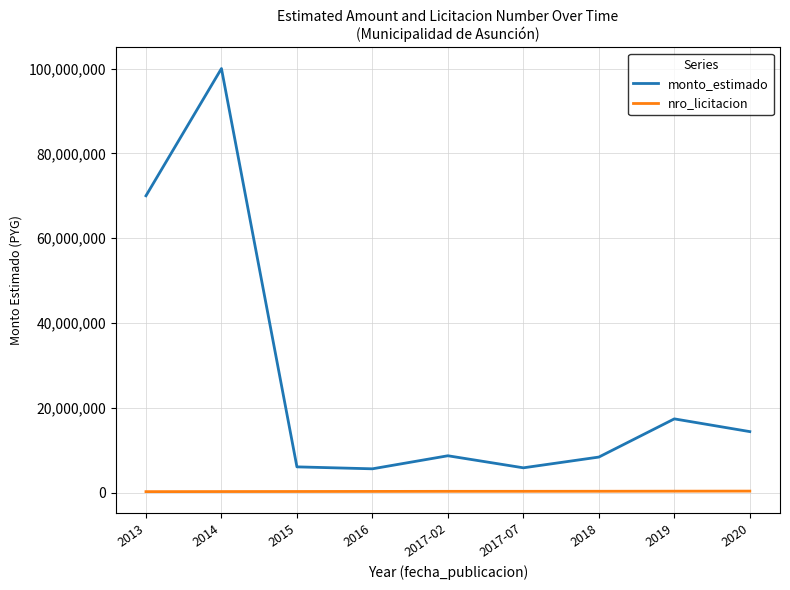

What is the spread (max minus min) of values at 2017-07?

5540878